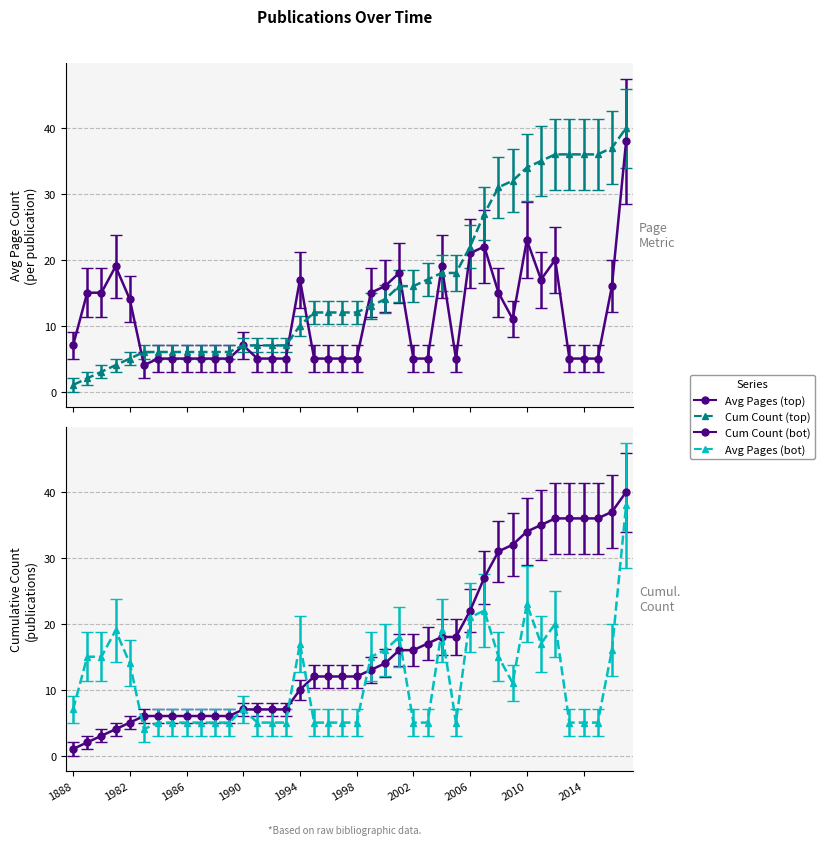

At 1986, list the series in order from smallest to largest.

Avg Pages, Cum Count